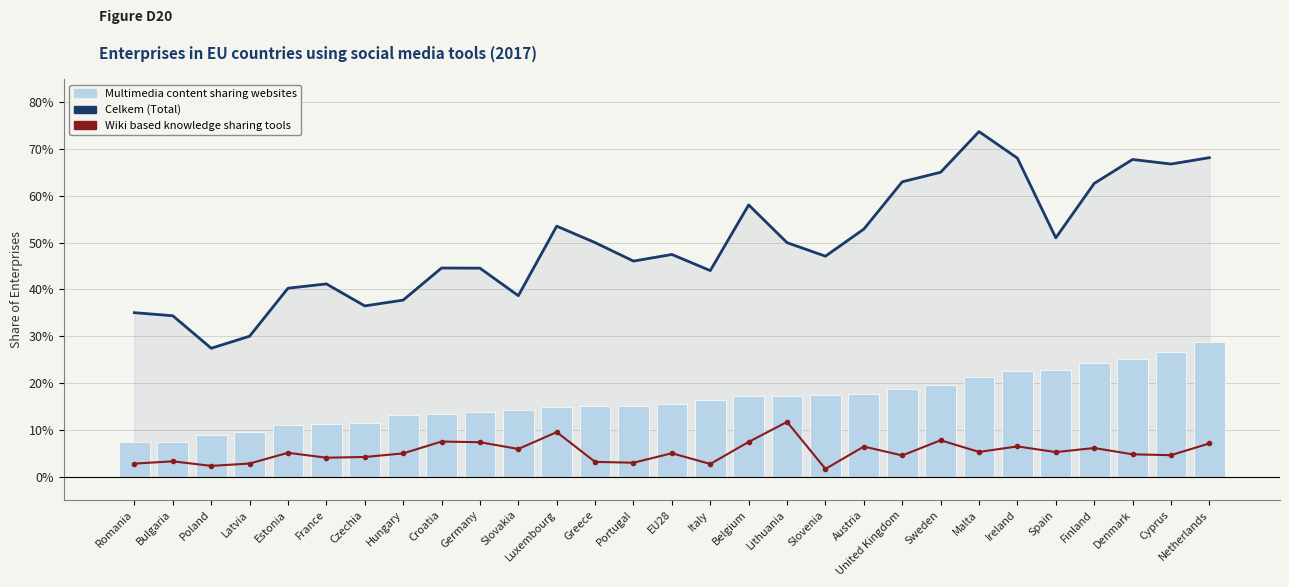

What is the value of the Celkem (Total) bar at the 29th from the left?

0.7